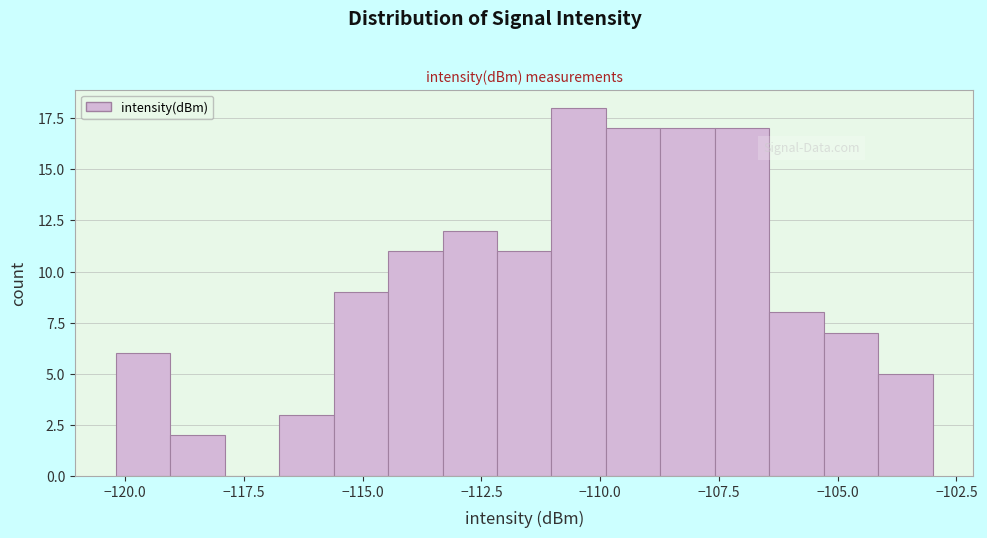

Around what value on the x-axis is the tallest bar? Give the approximate position of its centre, as read against the axis.

-110.5